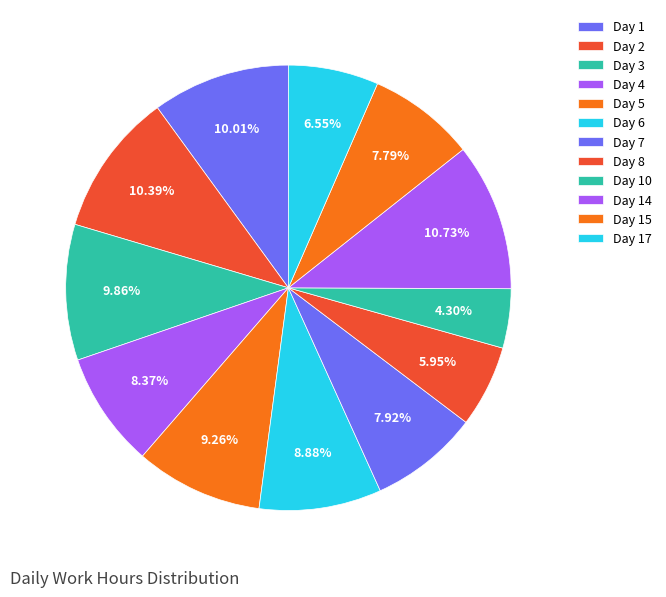

What percentage is the Day 10 slice, to the nearest percent?

4%